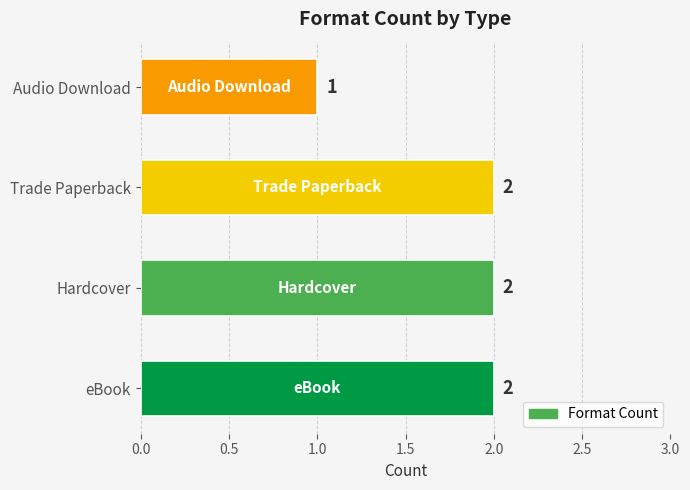

Reading bottom to top, transcribe all the data shown in this chart.

eBook=2	Hardcover=2	Trade Paperback=2	Audio Download=1